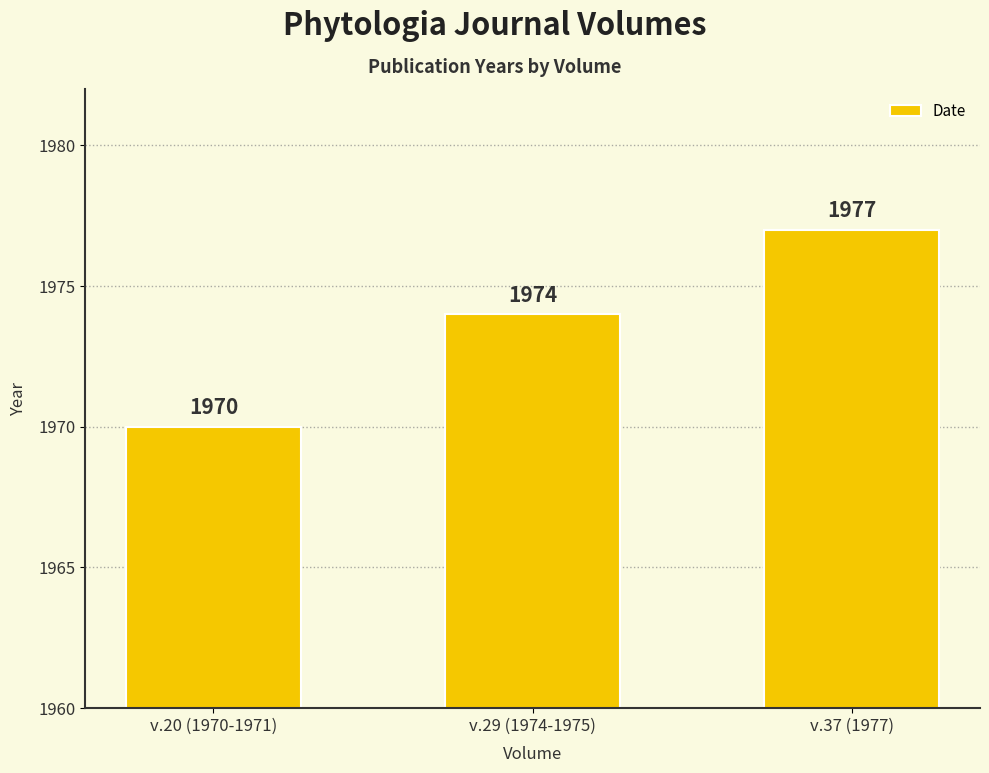

List the labels in order of value, largest first.

v.37 (1977), v.29 (1974-1975), v.20 (1970-1971)